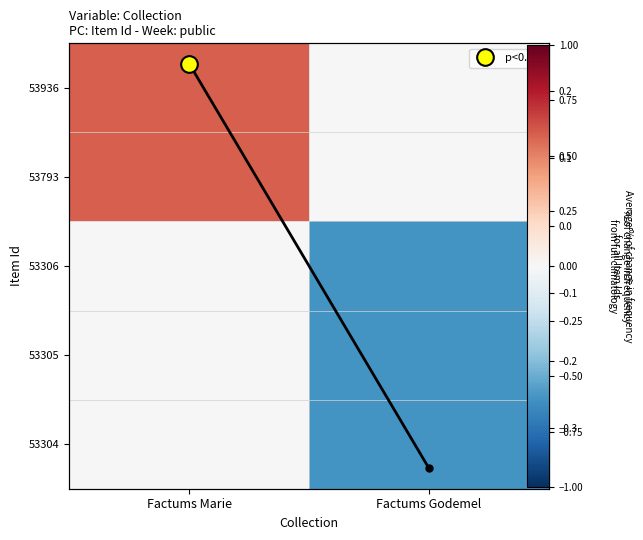

At which label is 53304 closest to 0?

Factums Marie